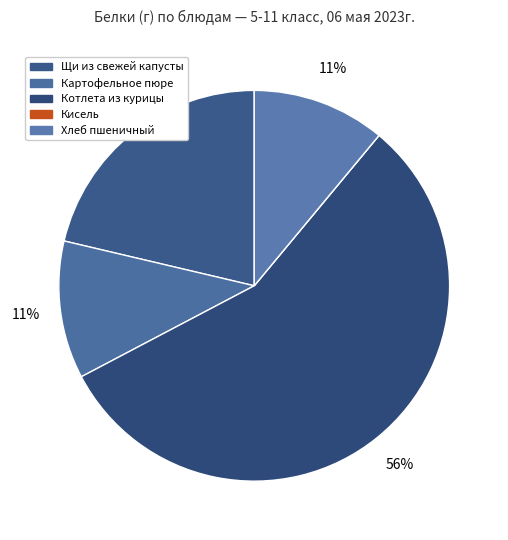

Combined, do Кисель and Котлета из курицы account for over 50%?

Yes